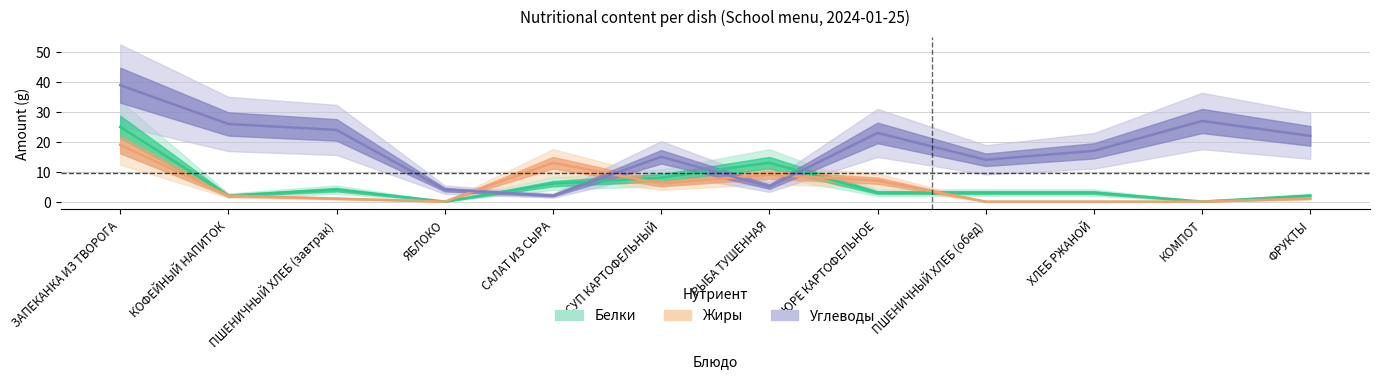

What is the greatest value displayed?

39